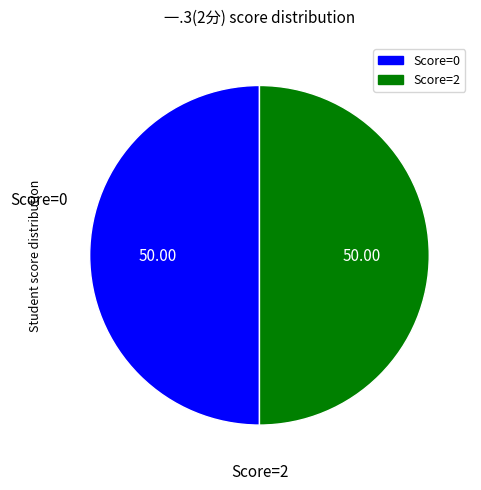

Is there any slice that represents more than half of the pie?

No